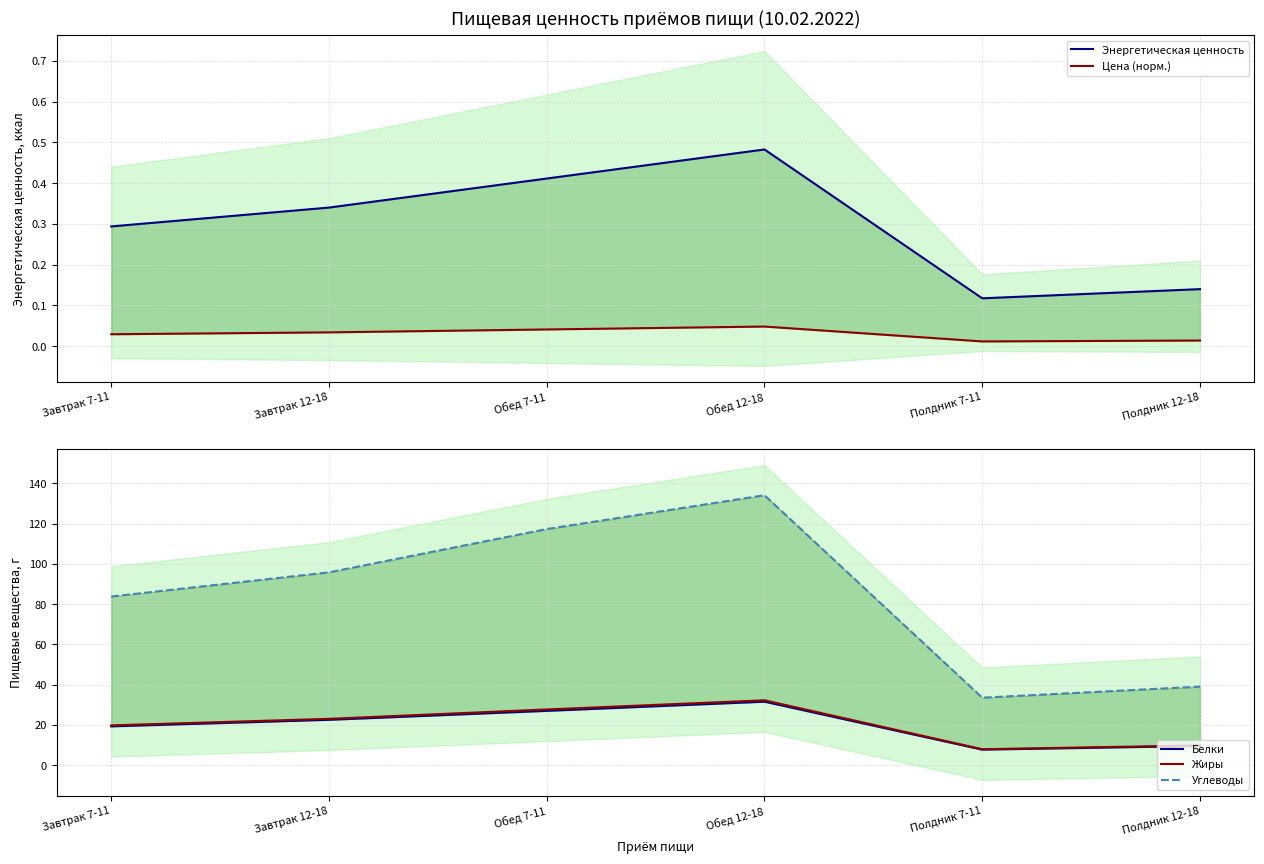

Where is the first local minimum for Жиры?

Полдник 7-11